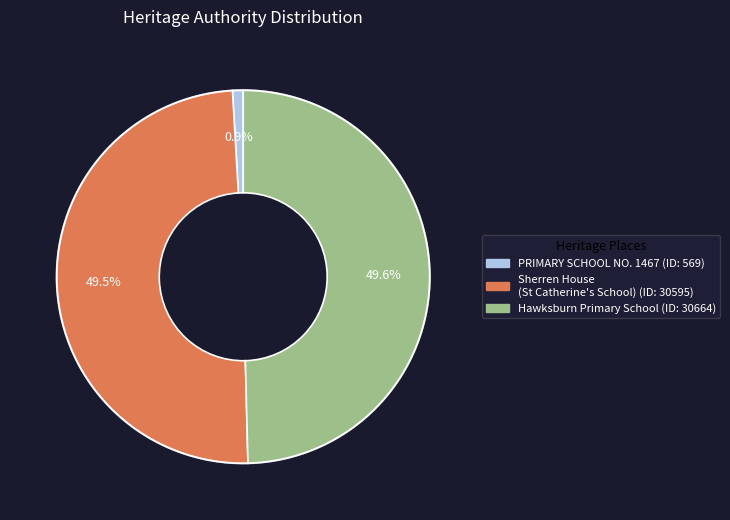

Between Sherren House (St Catherine's School) and PRIMARY SCHOOL NO. 1467, which is larger?

Sherren House (St Catherine's School)